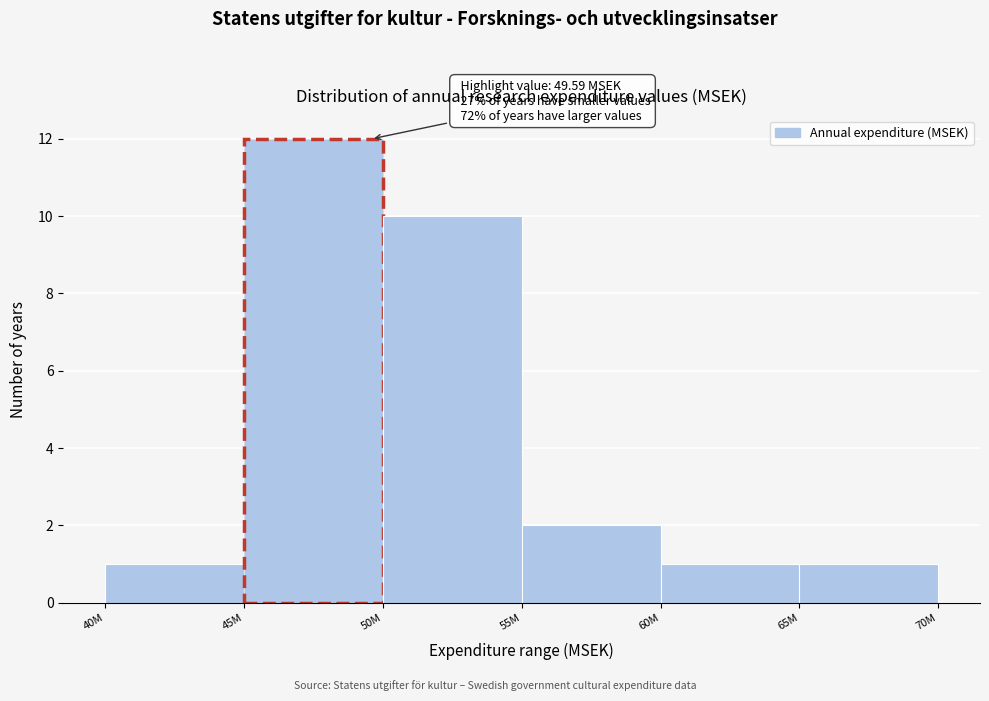

Reading right to left, what are all the values shown in this chart?

1	1	2	10	12	1